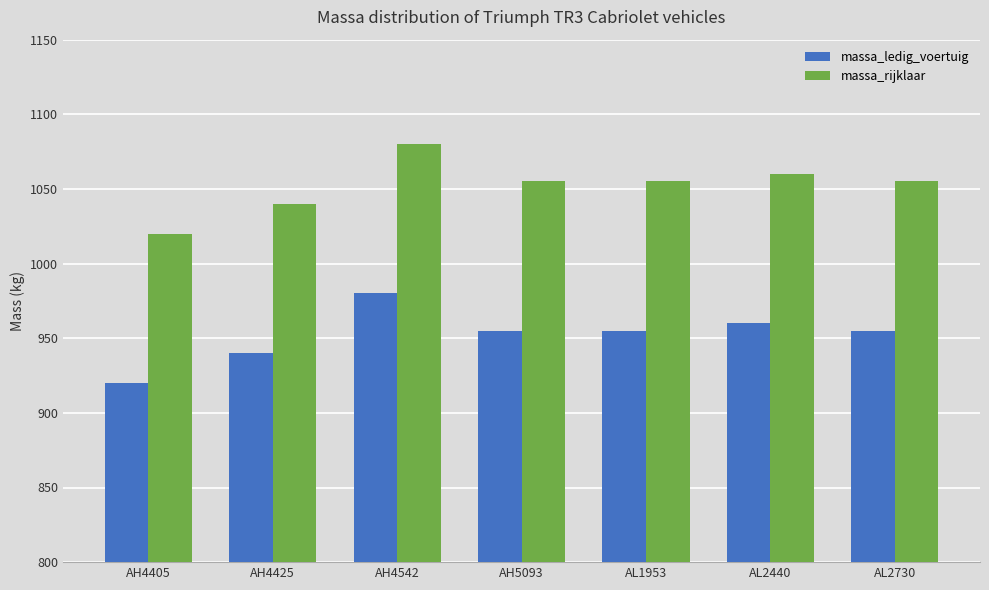

List the series in order of their overall mean, highest first.

massa_rijklaar, massa_ledig_voertuig